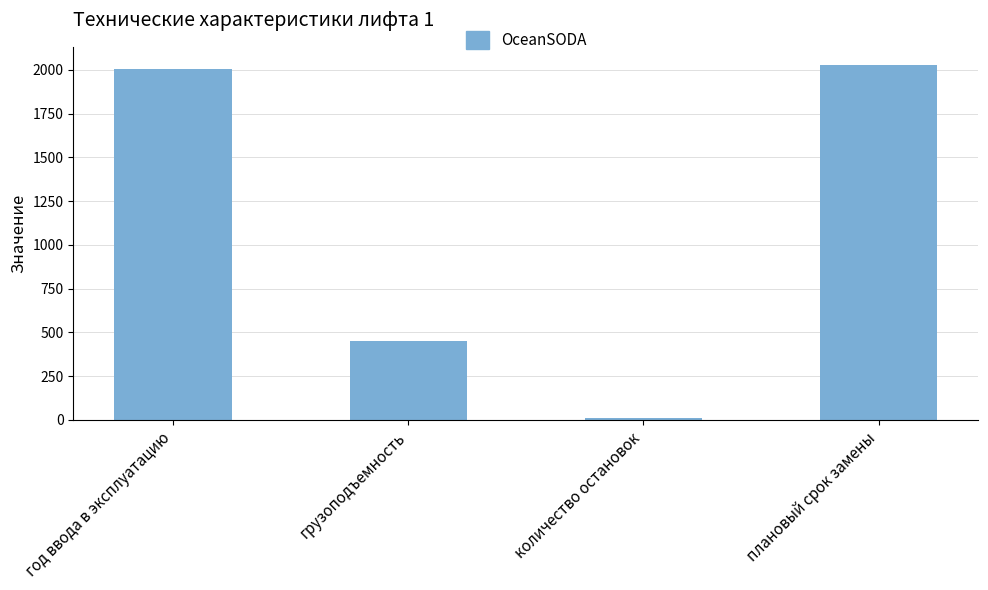

What is the value of the 2nd bar from the left?

450